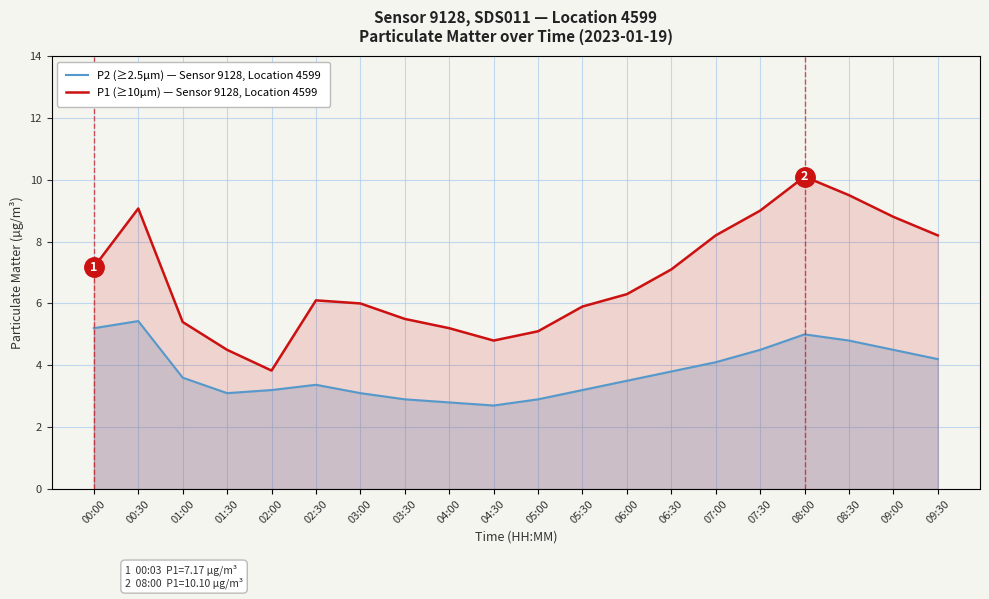

Is the value of P1 (≥10µm) — Sensor 9128, Location 4599 at 02:00 greater than the value of P2 (≥2.5µm) — Sensor 9128, Location 4599 at 01:00?

Yes